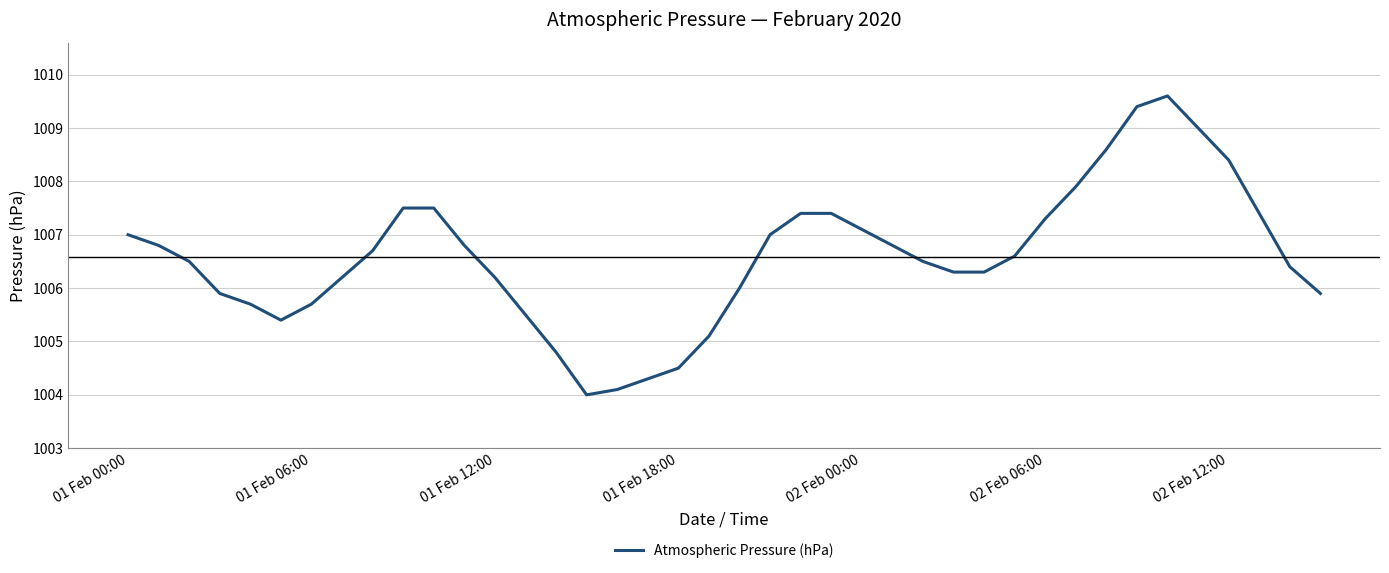

What is the smallest value displayed?

1004.0